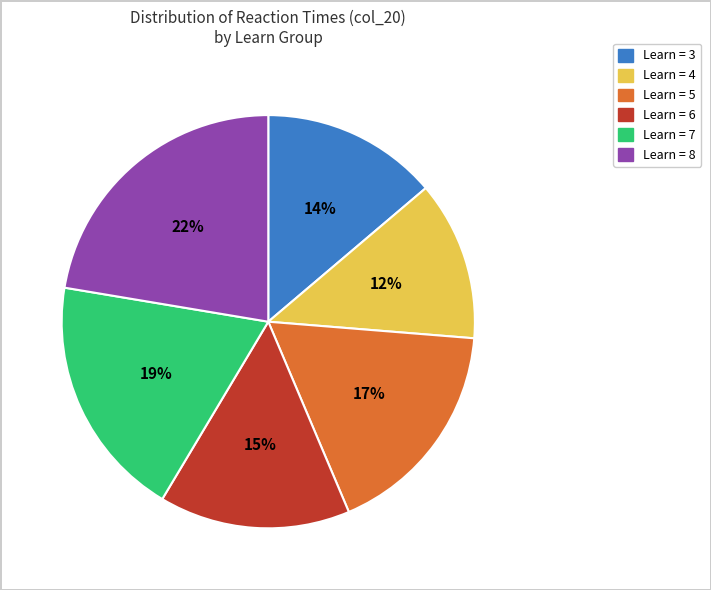

How many segments does this pie chart have?

6